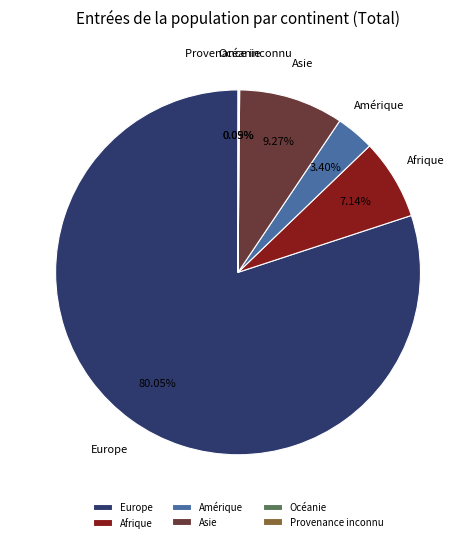

Which slice is the largest?

Europe